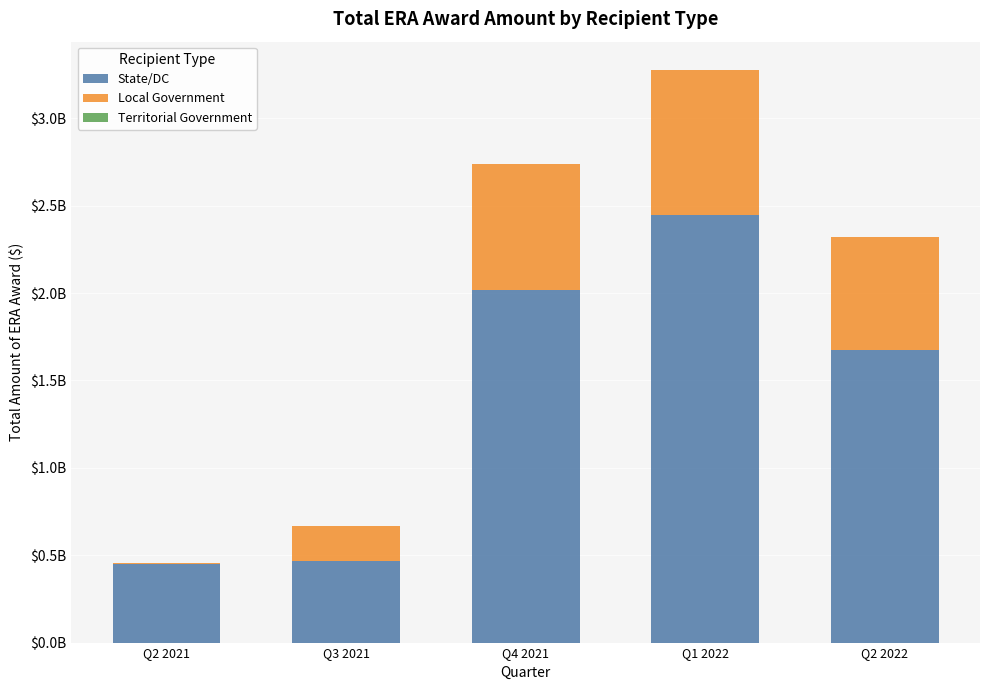

Does the chart contain stacked bars?

Yes